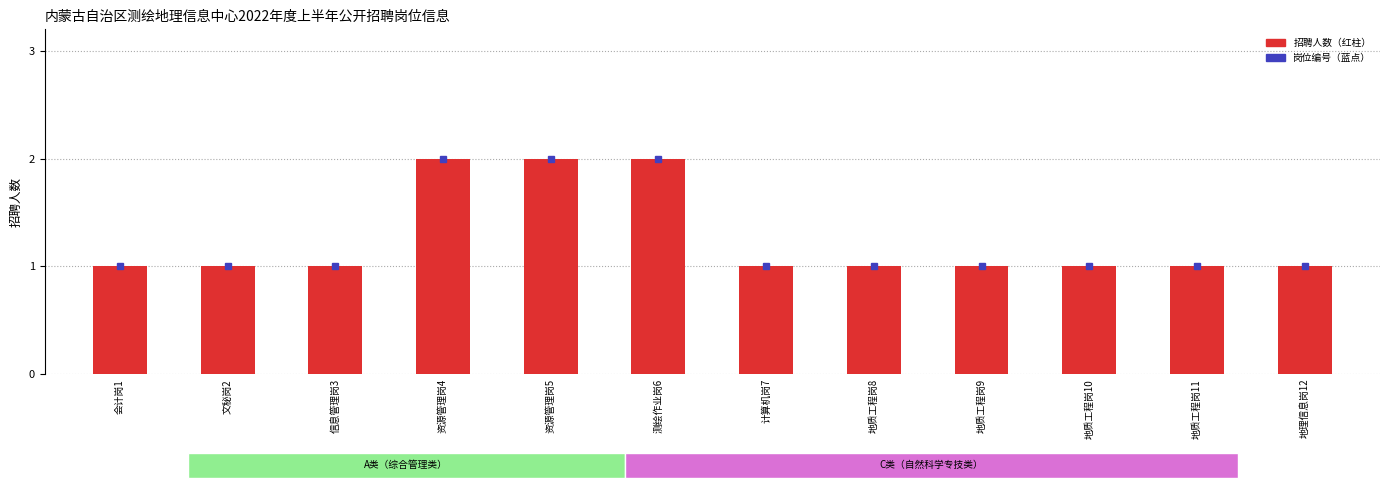

What position from the right is 资源管理岗5?

8